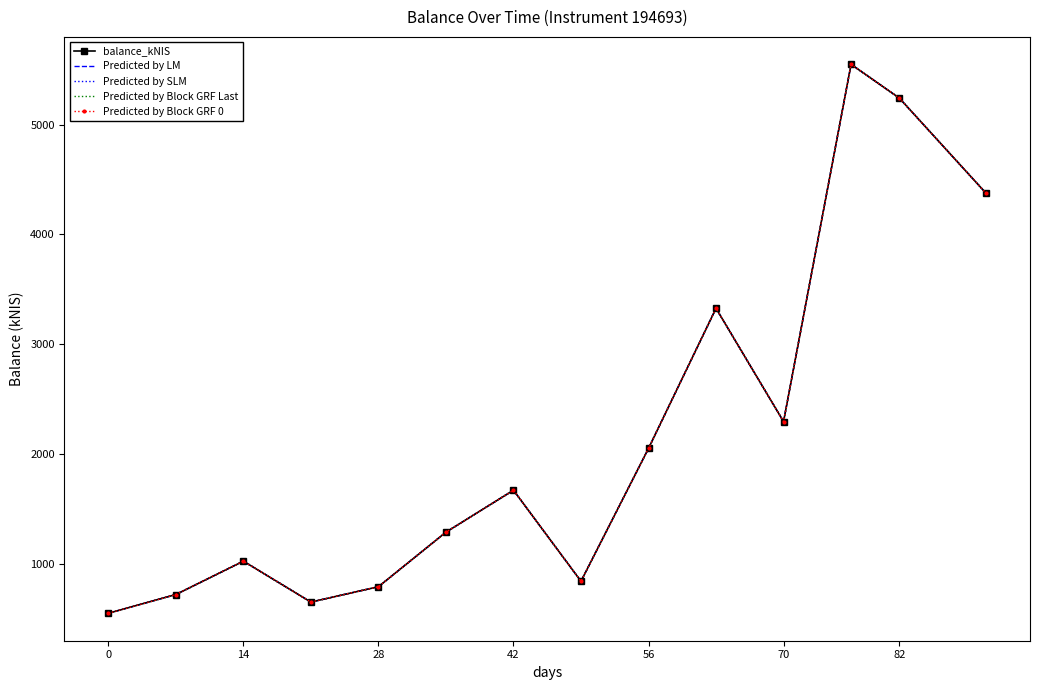

At how many categories does at least one series exceed 3896?

3